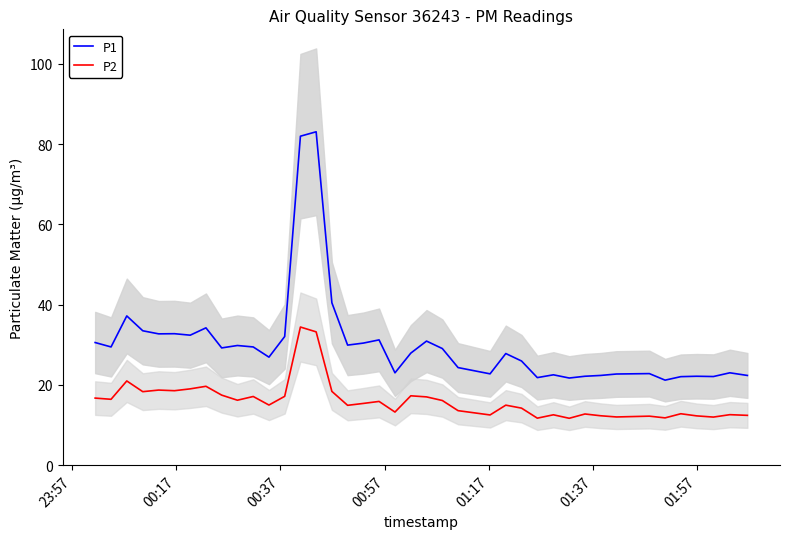

True or false: P2 and P1 cross at least once.

False